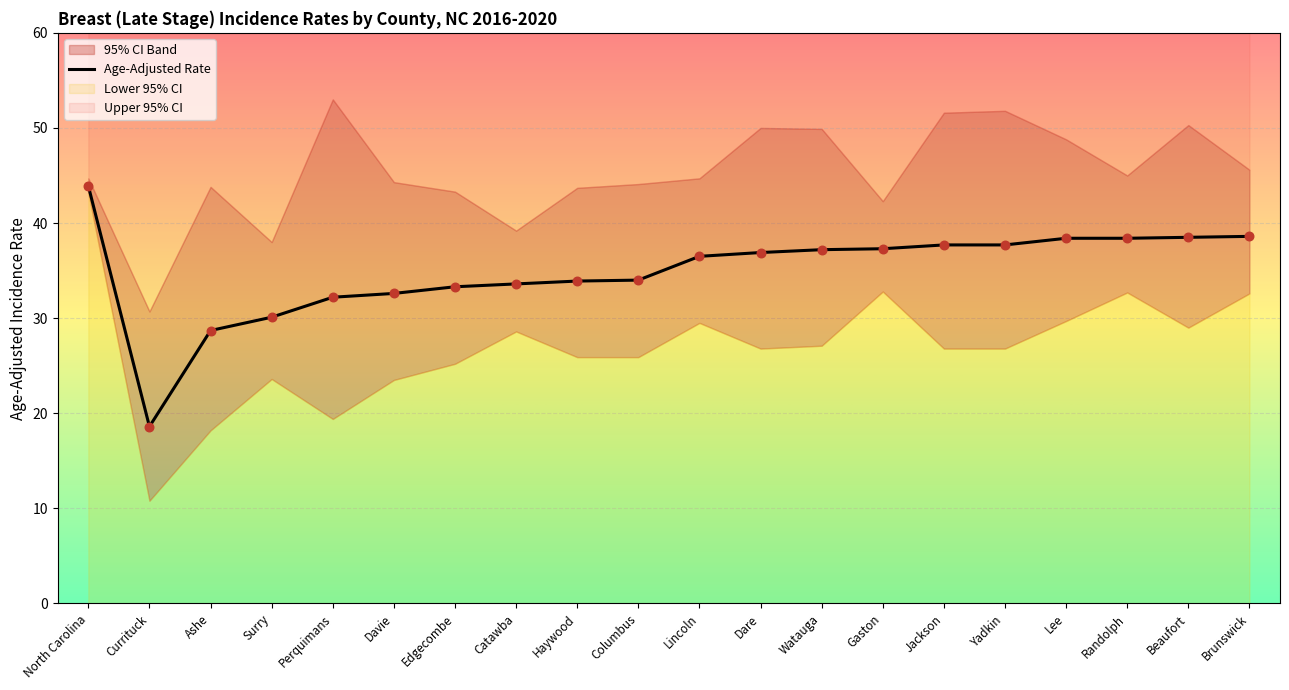

Which series has the widest spread of Y values?

Lower 95% CI